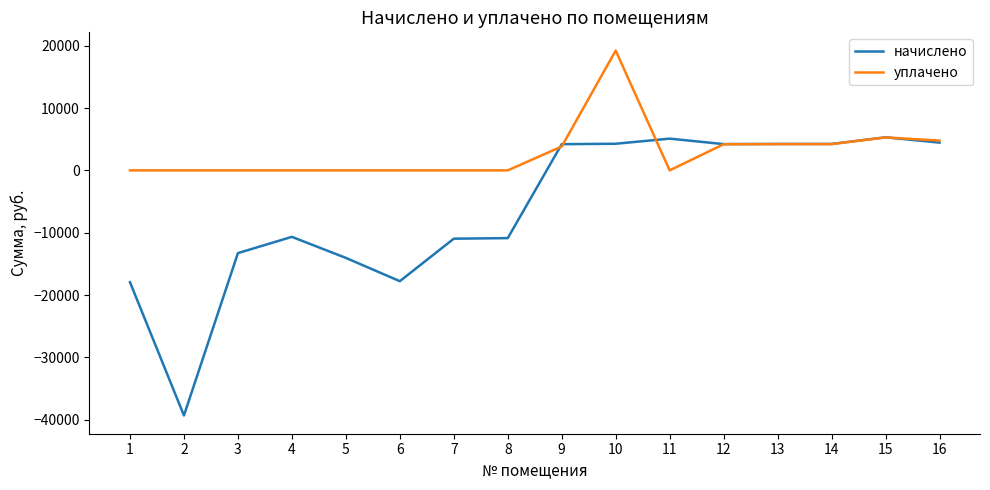

What are all the series names shown in the legend?

начислено, уплачено